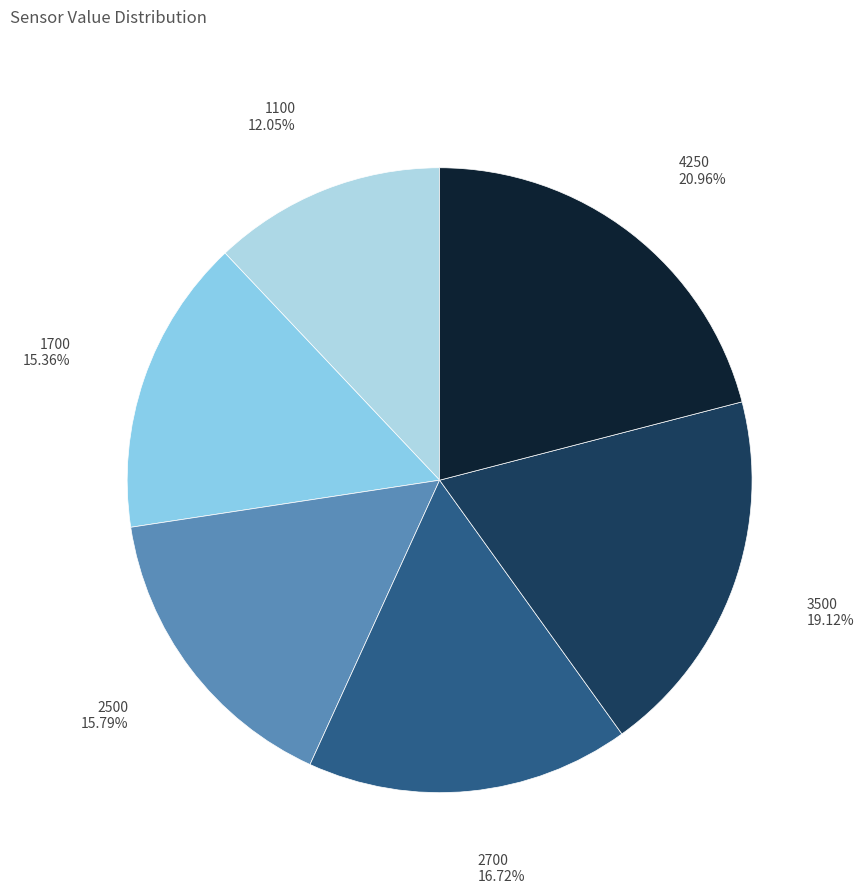

Do 1100 and 2700 together represent more than half of the pie?

No